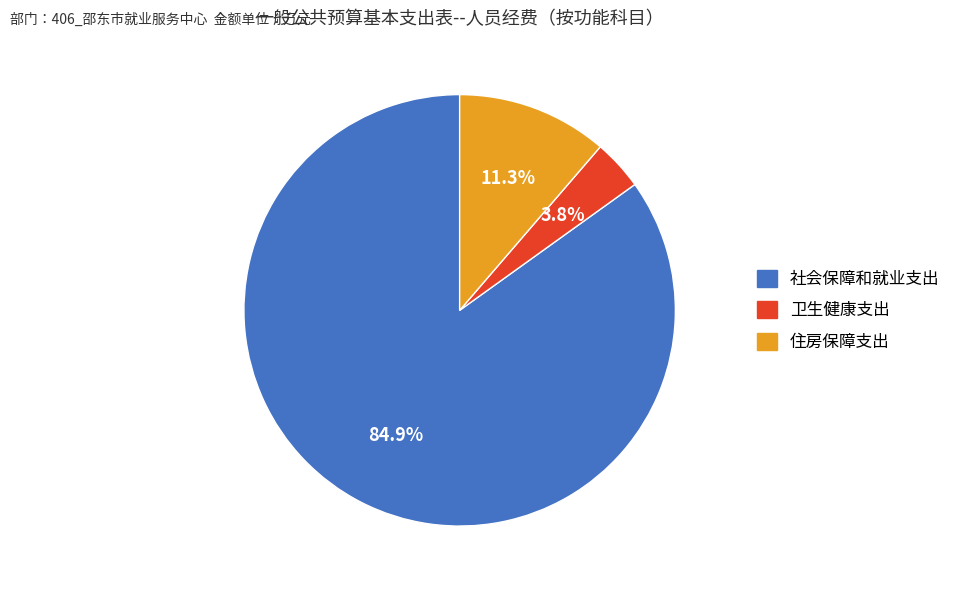

Does 社会保障和就业支出 represent more than half of the total?

Yes